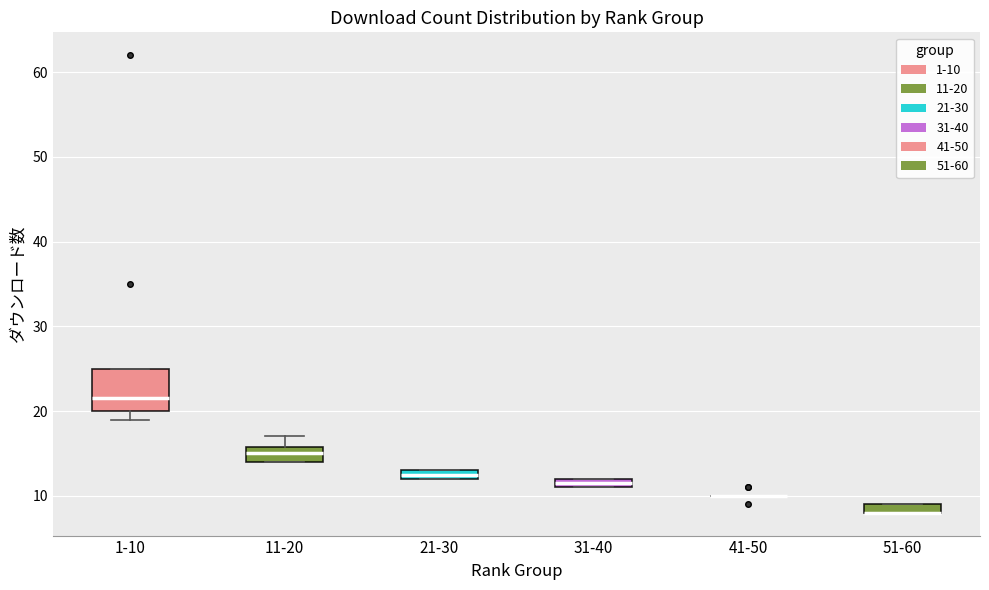

Where is the upper edge of the box for 51-60 on the y-axis? The values are not printed on the chart, so give them approximately, as read against the axis.

9